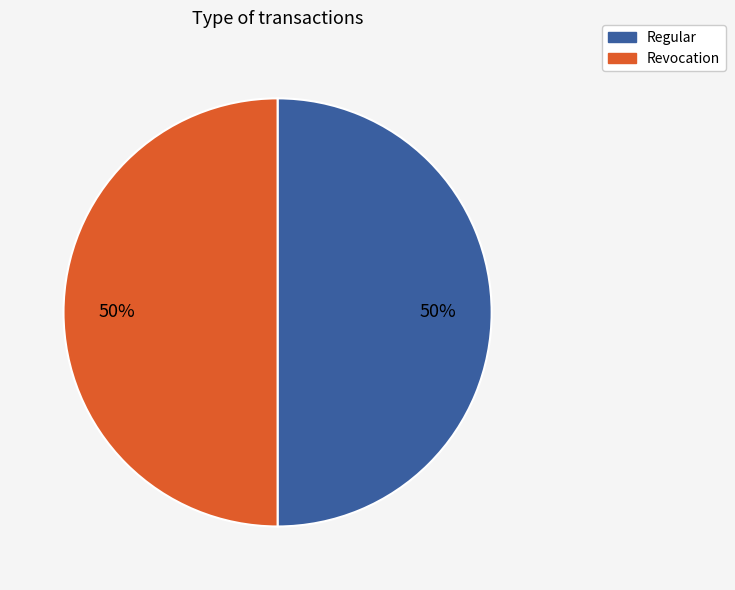

The Revocation slice represents 61% of the pie. True or false?

False